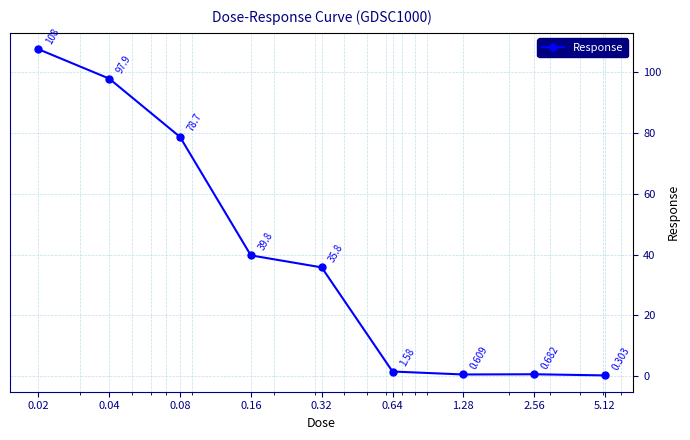

What is the label of the 6th point from the left?

0.64